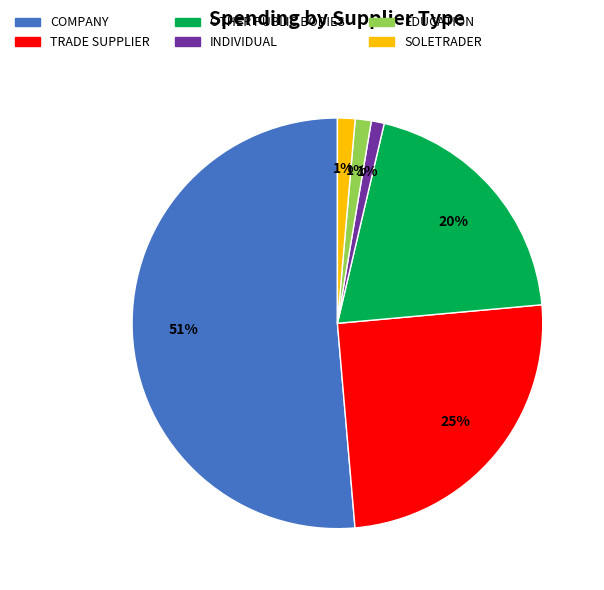

To the nearest percent, what portion does TRADE SUPPLIER represent?

25%